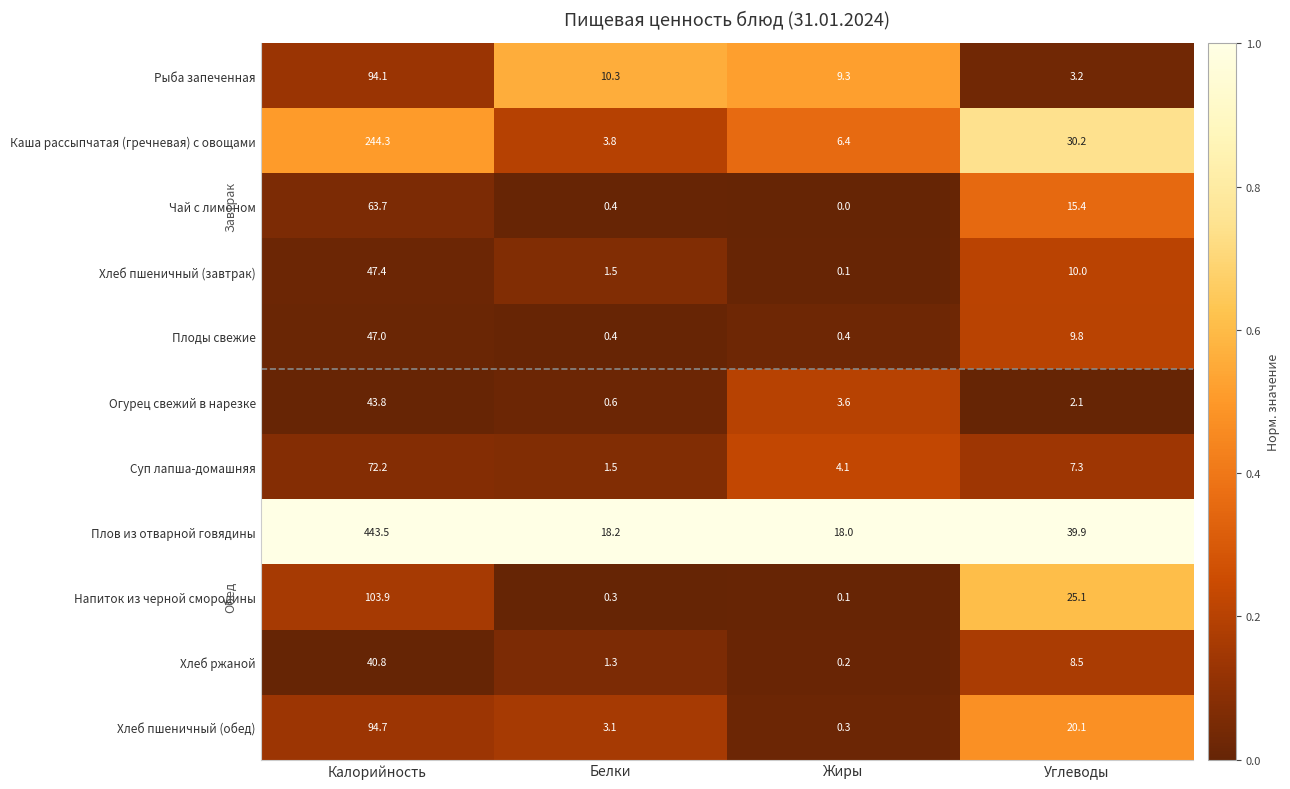

What is the lowest value of the Плов из отварной говядины series?

18.0